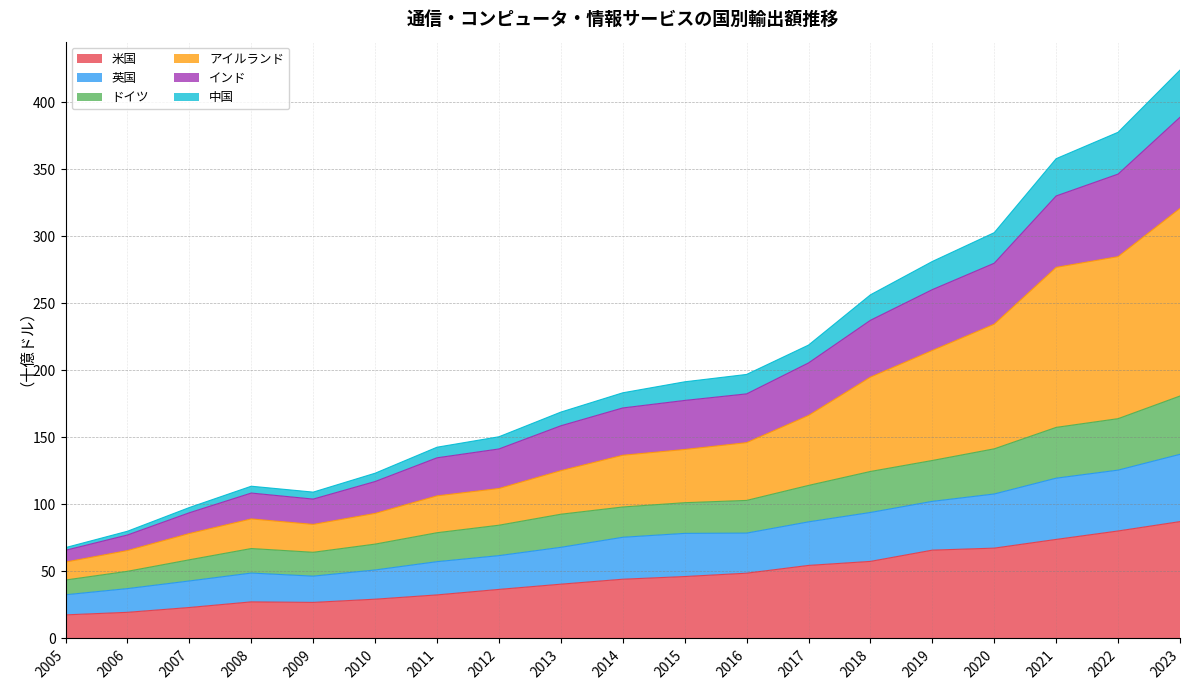

Which has a higher value, 2020 or 2021?

2021